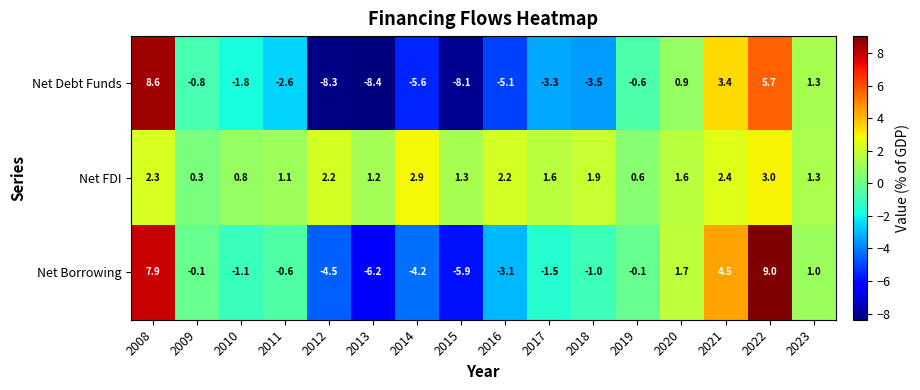

Count the number of data series in this chart.

3